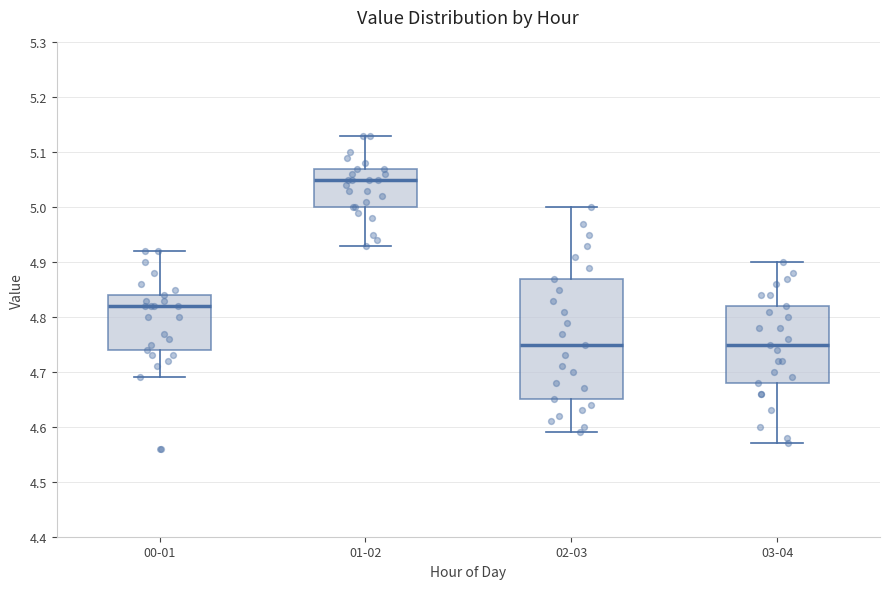

Which box is the tallest, from its lower edge to its upper edge?

02-03